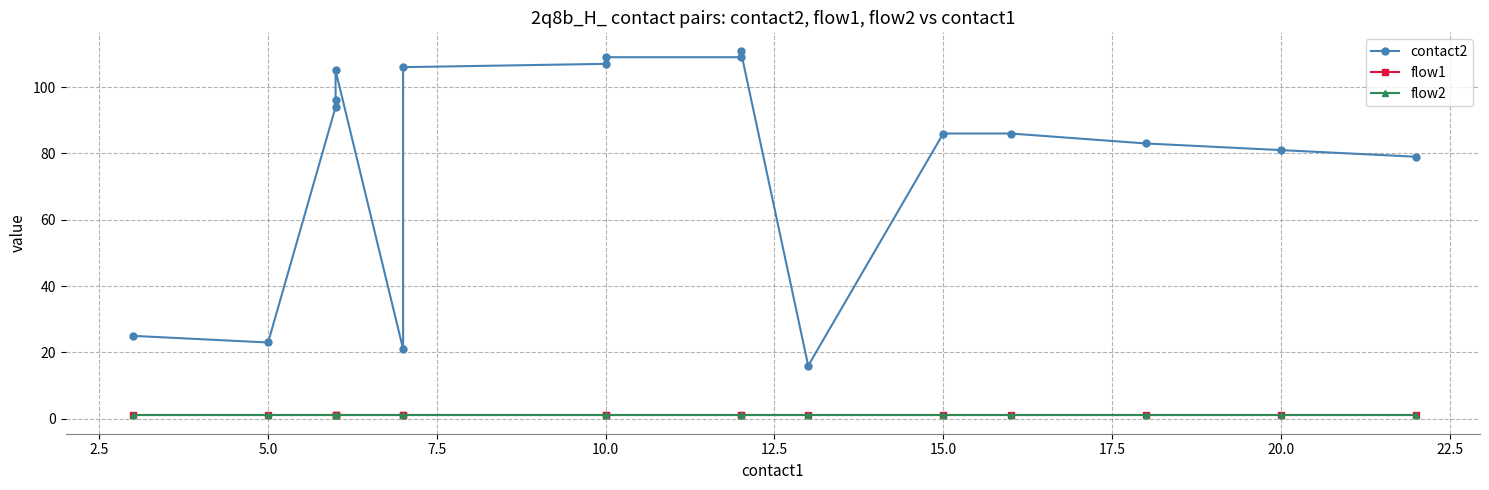

Reading left to right, list all the values displayed in this chart.

contact2: 25	23	94	96	105	21	106	107	109	109	111	16	86	86	83	81	79
flow1: 1	1	1	1	1	1	1	1	1	1	1	1	1	1	1	1	1
flow2: 1	1	1	1	1	1	1	1	1	1	1	1	1	1	1	1	1